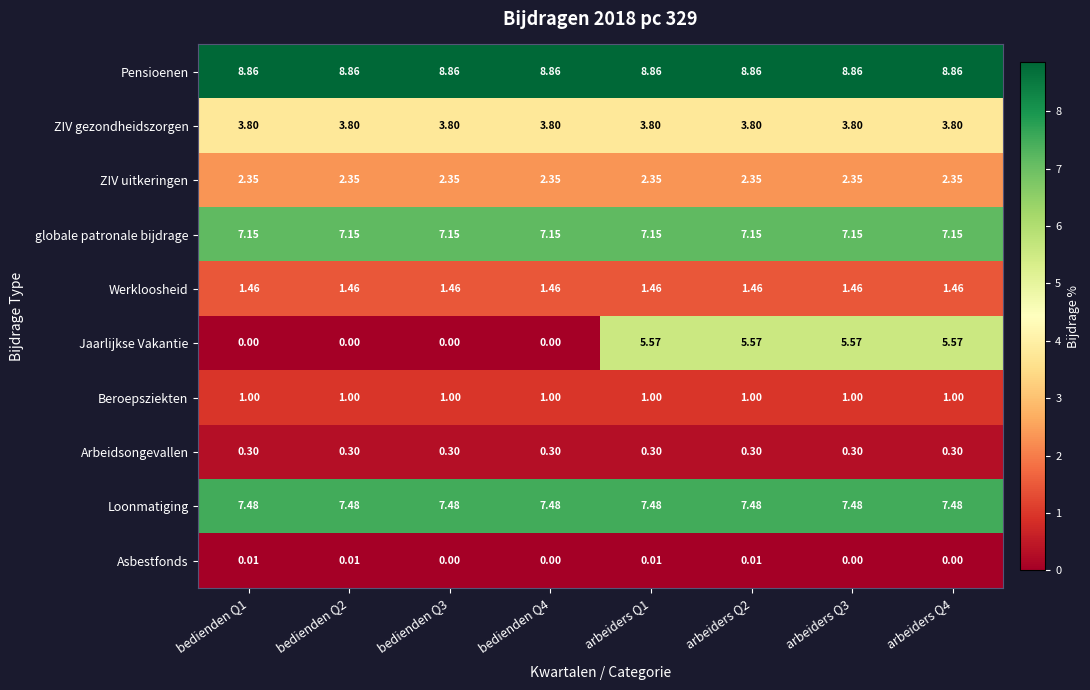

Which series has the largest total across all categories?

Pensioenen